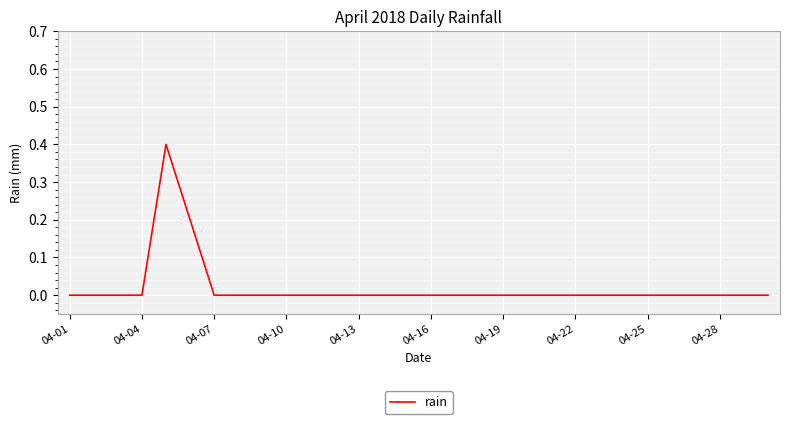

What is the difference between the maximum and minimum values?

0.4